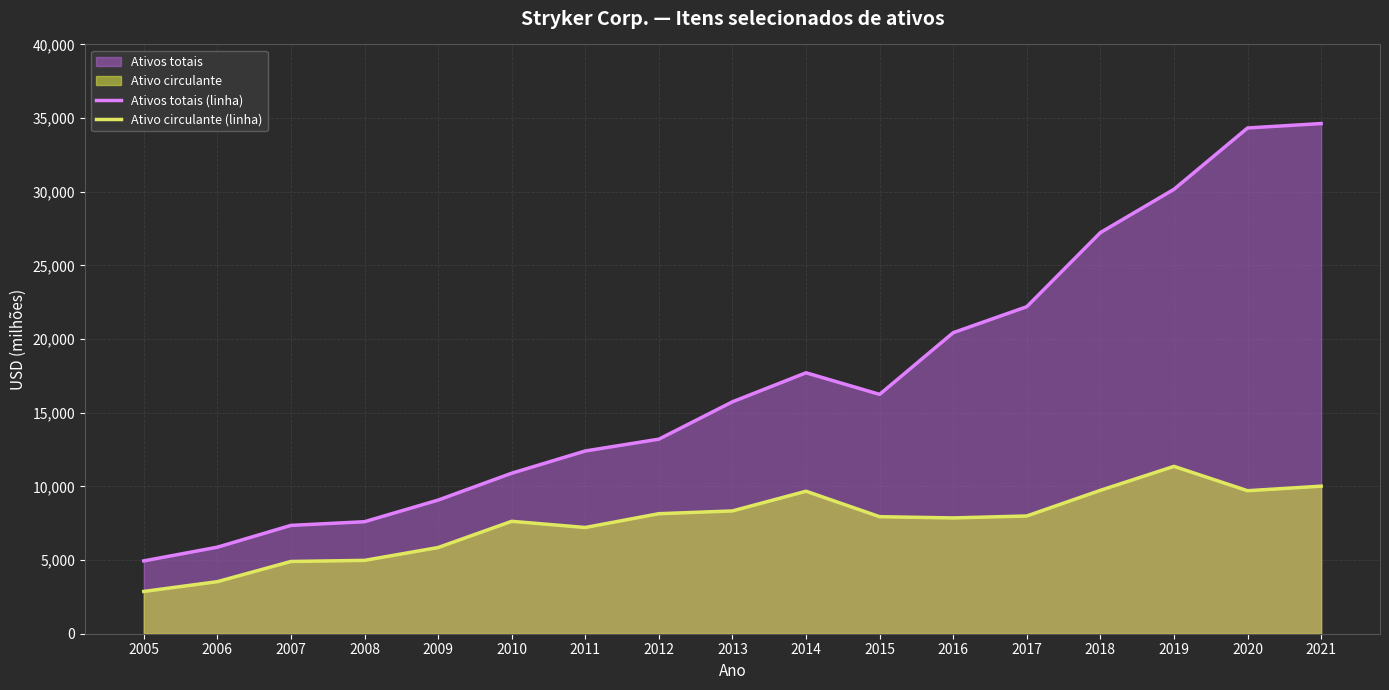

Which series has the largest range (max minus min)?

Ativos totais (linha)